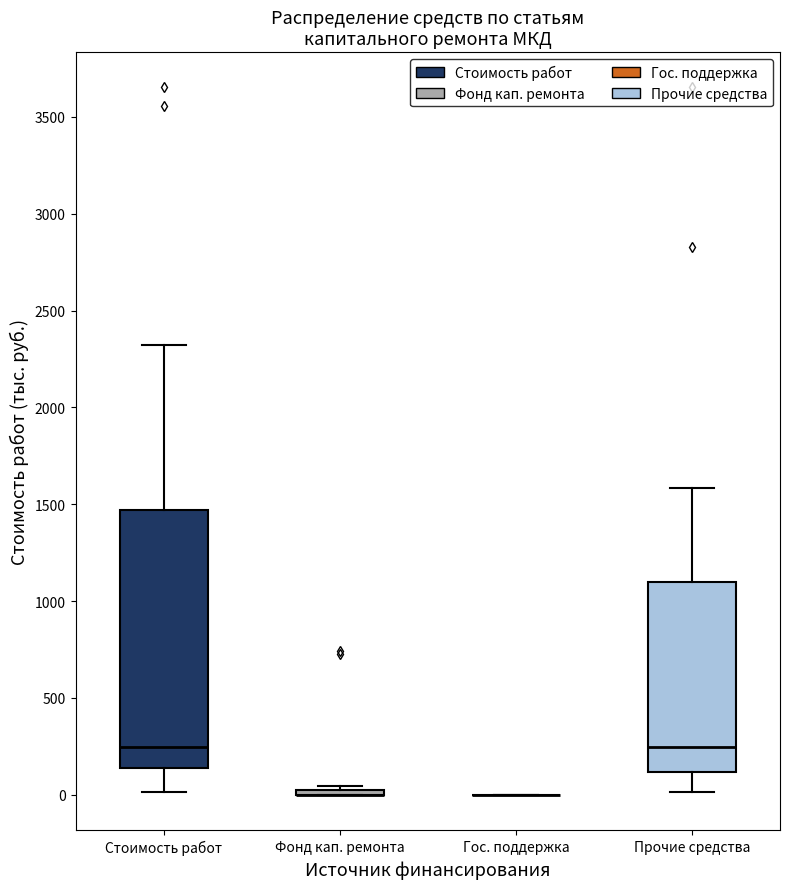

Reading left to right, read every box against the y-axis: the position of its median line, the range the box covers, and the ends of its whiskers. The values are not printed on the chart, so give them approximately, as read against the axis.

Стоимость работ: median 250, box 150 to 1450, whiskers 0 to 2300
Фонд кап. ремонта: box collapsed to a line at 0, whiskers 0 to 50
Гос. поддержка: box collapsed to a line at 0, whiskers 0 to 0
Прочие средства: median 250, box 100 to 1100, whiskers 0 to 1600